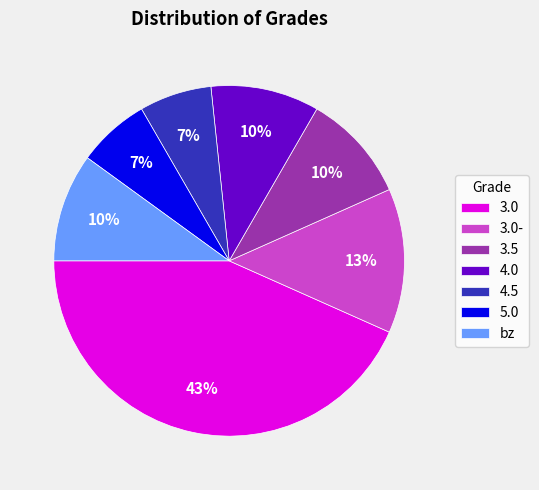

To the nearest percent, what is the average slice percentage?

14%